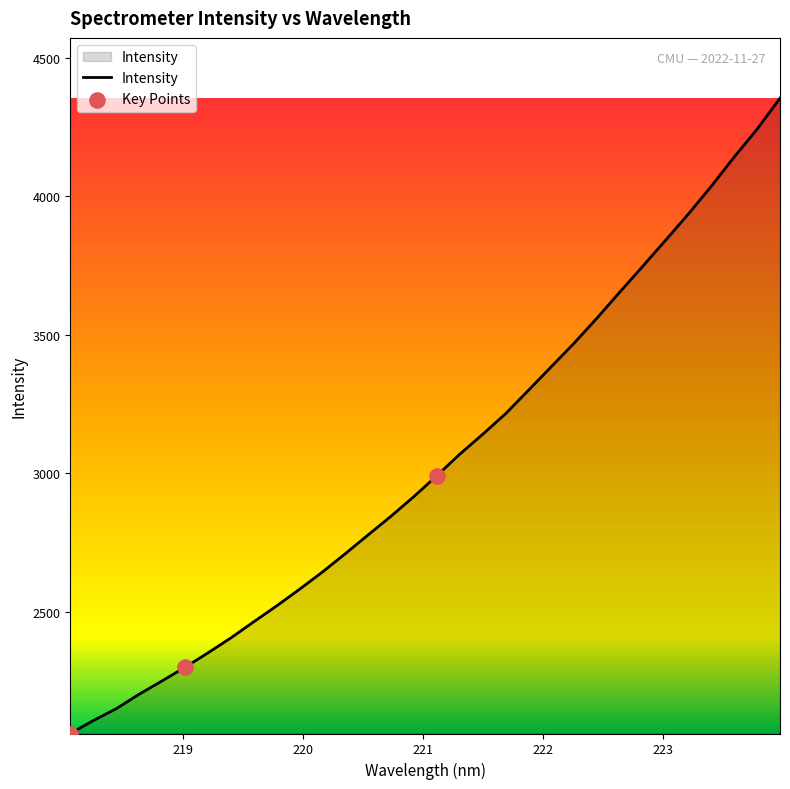

What is the greatest value displayed?

4354.9